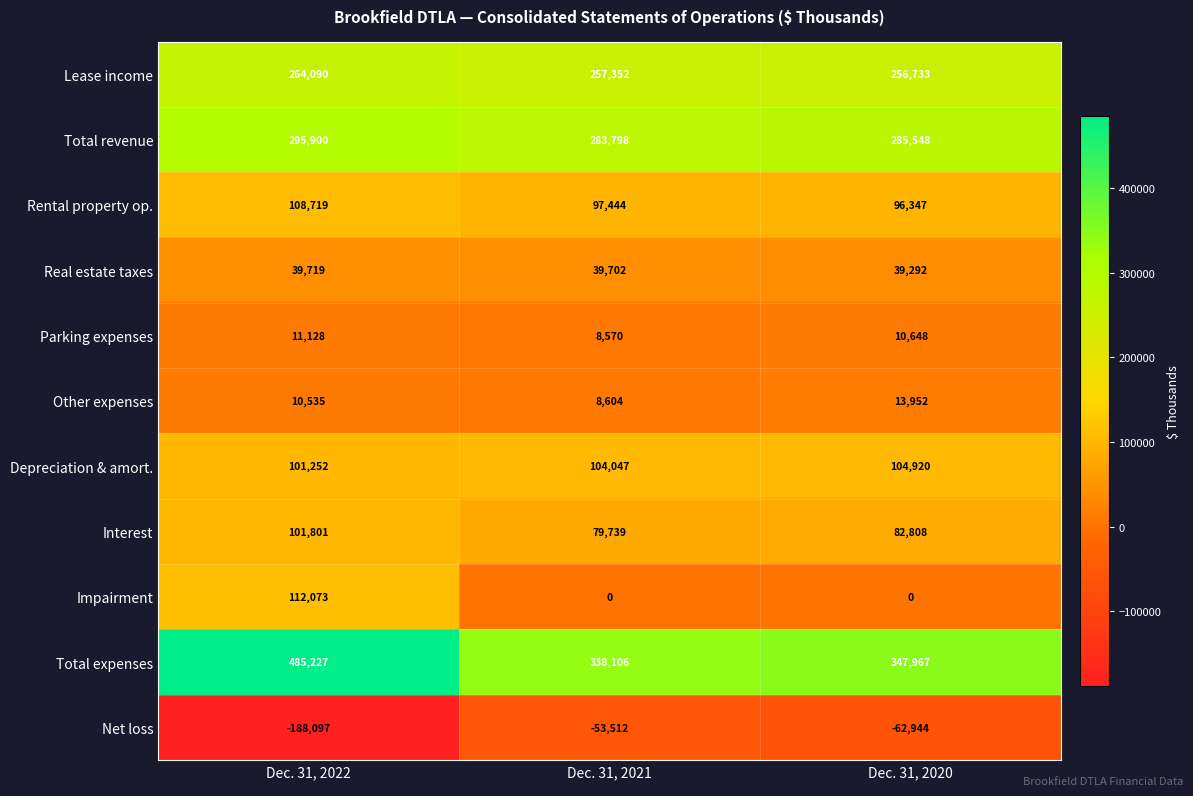

Count the number of data series in this chart.

11